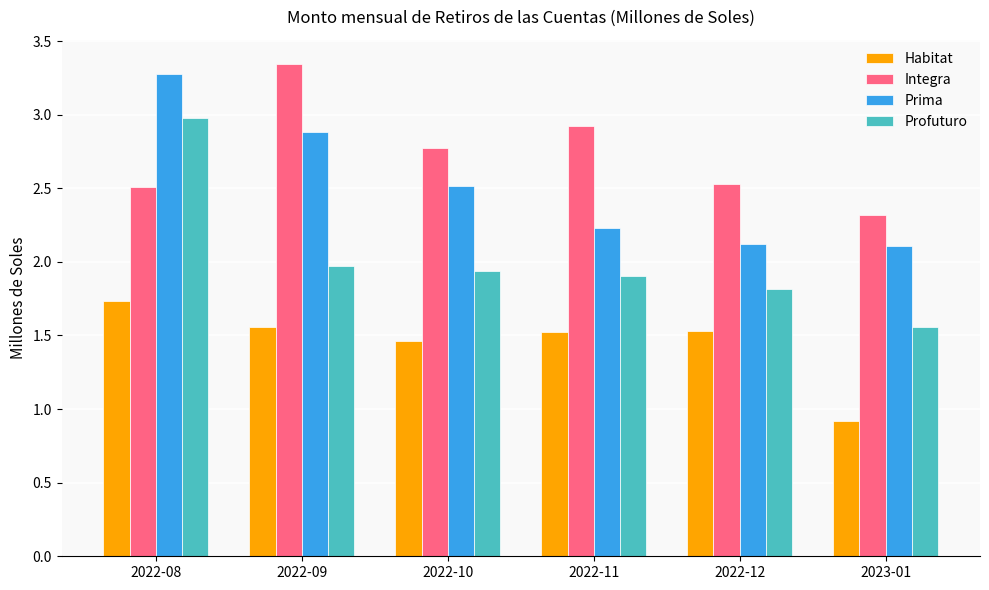

At which label does Prima reach its peak?

2022-08